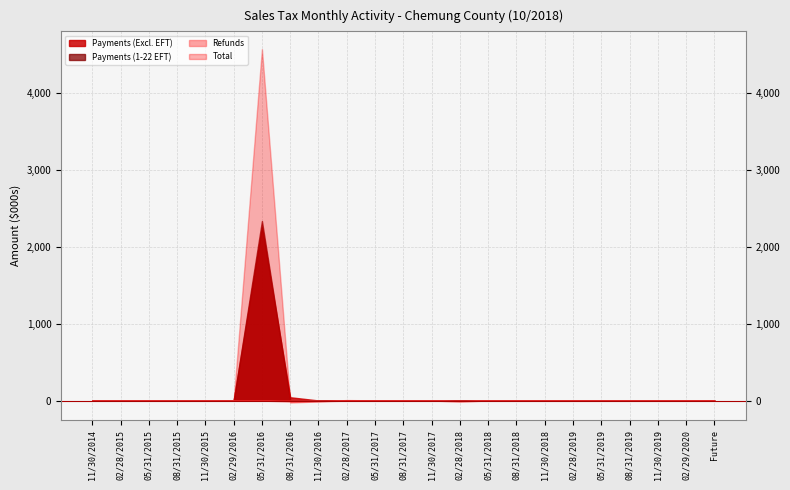

At which category is the sum across all series the highest?

05/31/2016